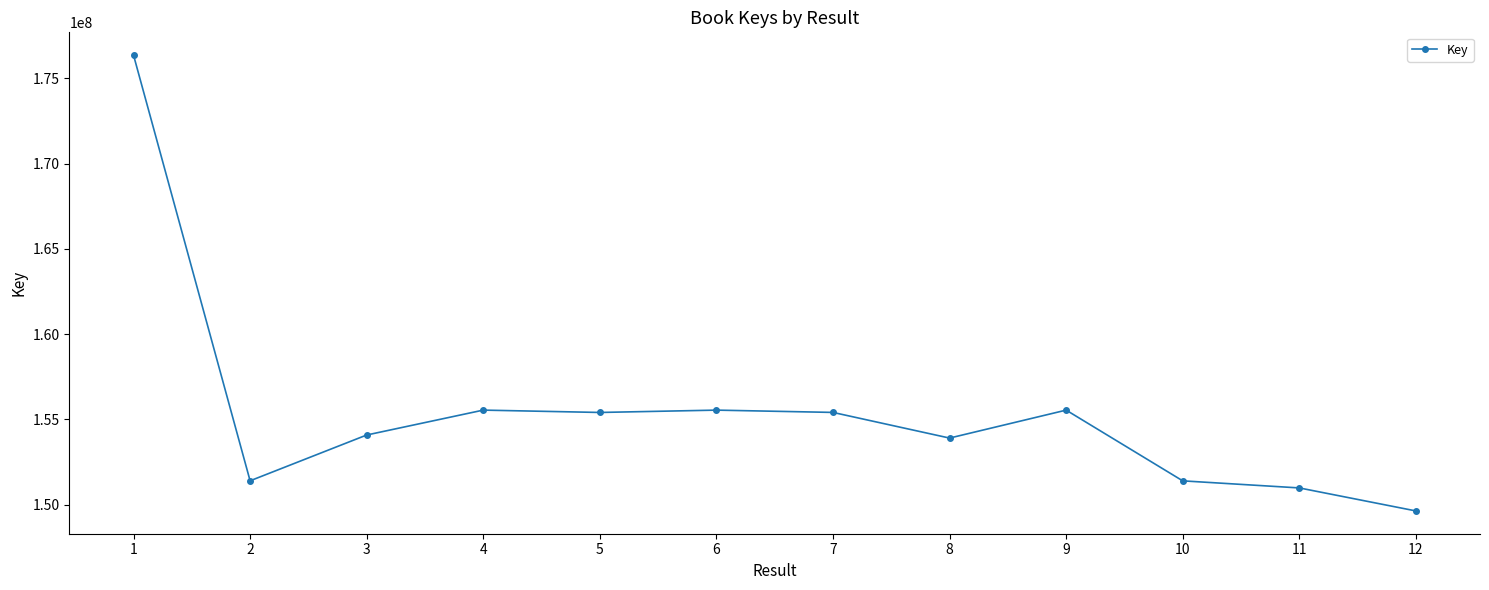

What is the average value?

155427117